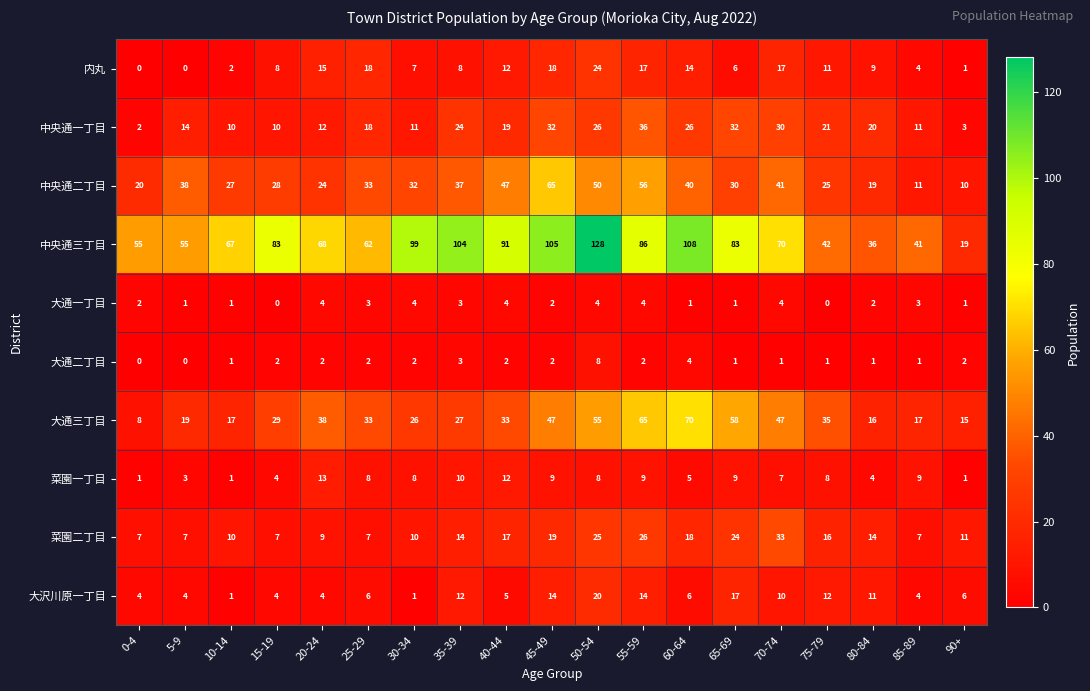

Which series has the widest spread of values?

中央通三丁目